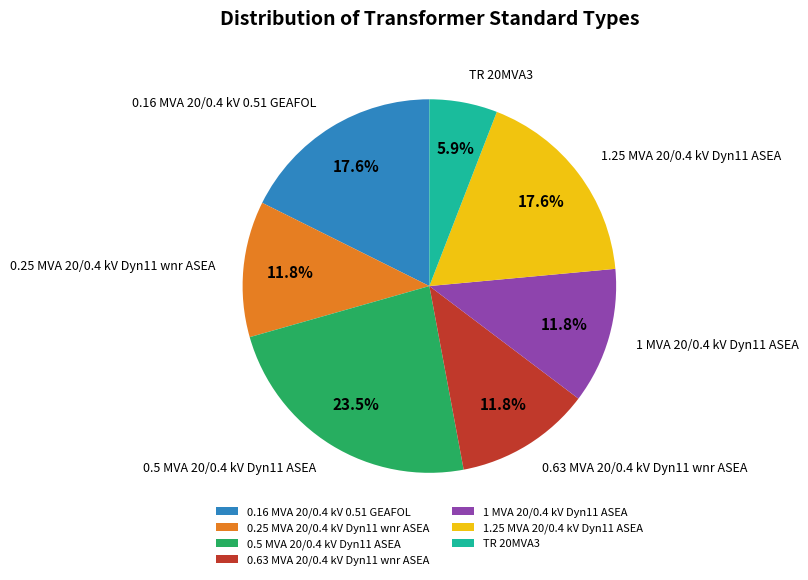

The TR 20MVA3 slice represents 1% of the pie. True or false?

False